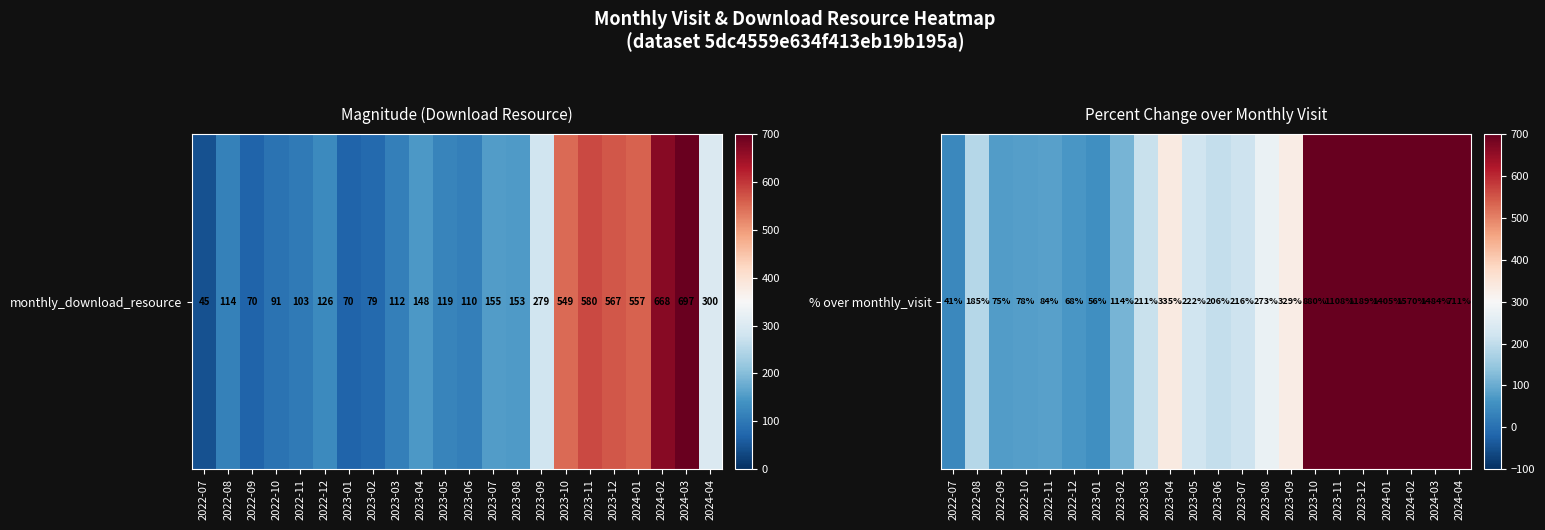

List the labels in order of value, smallest first.

2022-07, 2023-01, 2022-12, 2022-09, 2022-10, 2022-11, 2023-02, 2022-08, 2023-06, 2023-03, 2023-07, 2023-05, 2023-08, 2023-09, 2023-04, 2024-04, 2023-10, 2023-11, 2023-12, 2024-01, 2024-03, 2024-02